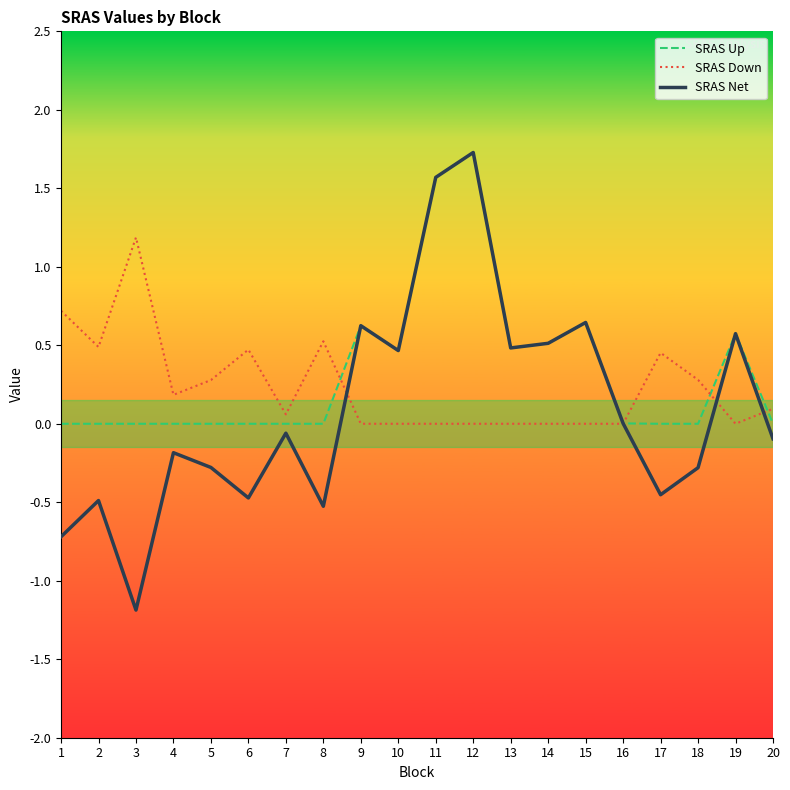

Which category has the highest value in the SRAS Down series?

3